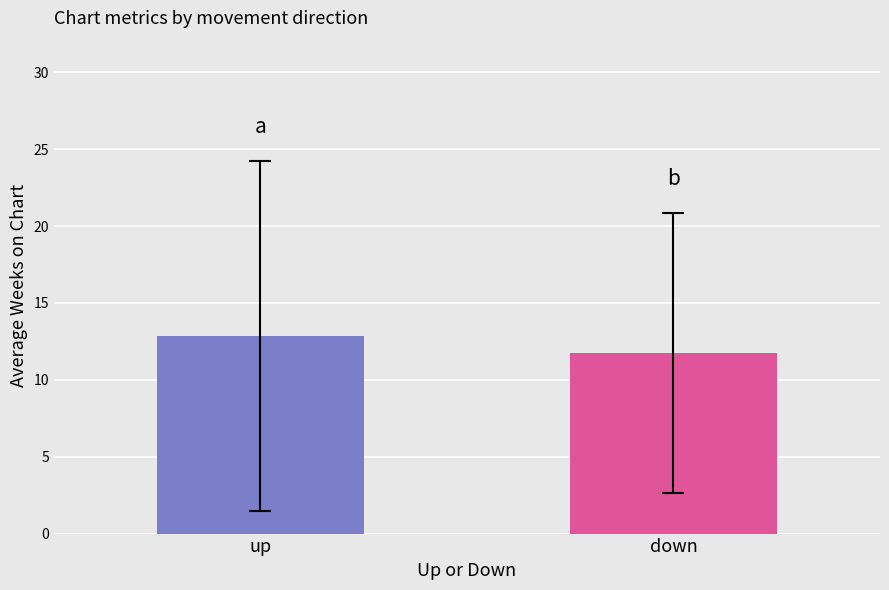

What is the minimum value shown in the chart?

11.8